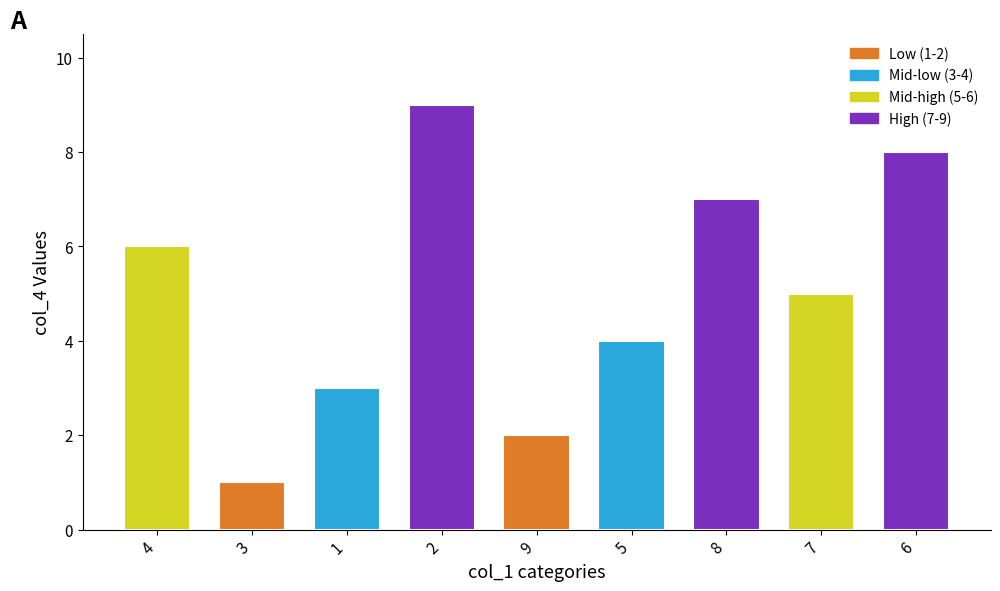

Count the number of data series in this chart.

1